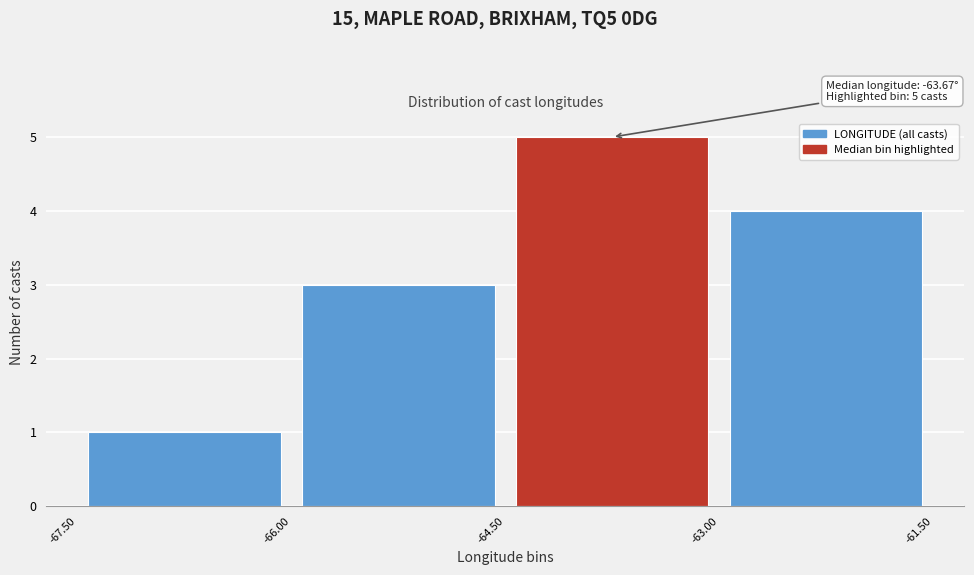

Which range on the x-axis has the tallest bar?

-64.50 to -63.00